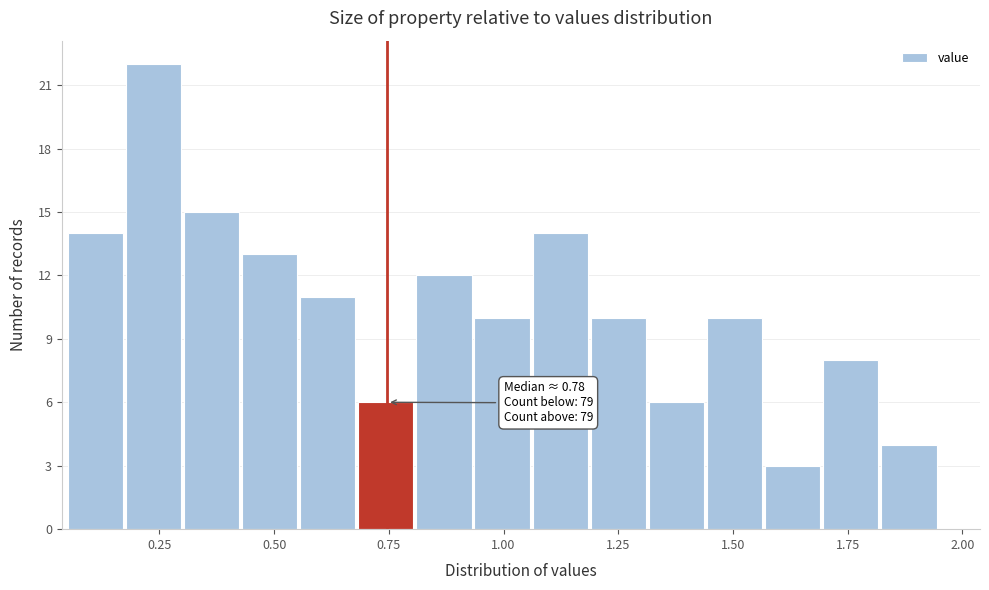

Around what value on the x-axis is the tallest bar? Give the approximate position of its centre, as read against the axis.

0.25